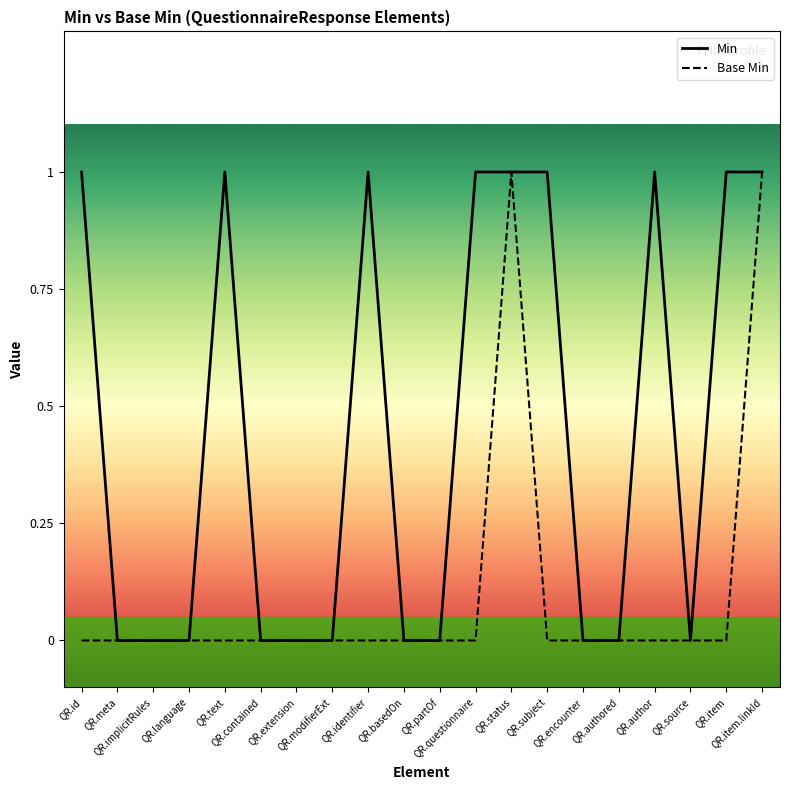

True or false: Base Min and Min intersect in this chart.

False